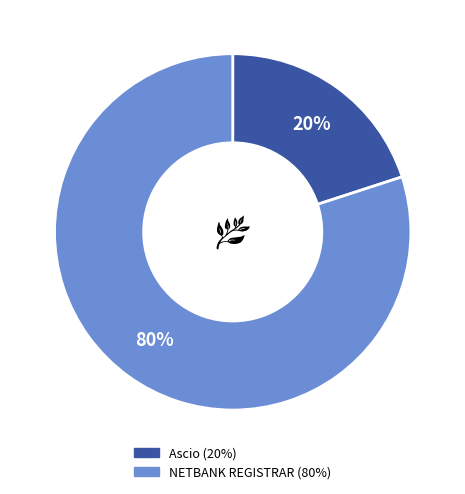

Combined, do Ascio and NETBANK REGISTRAR account for over 50%?

Yes